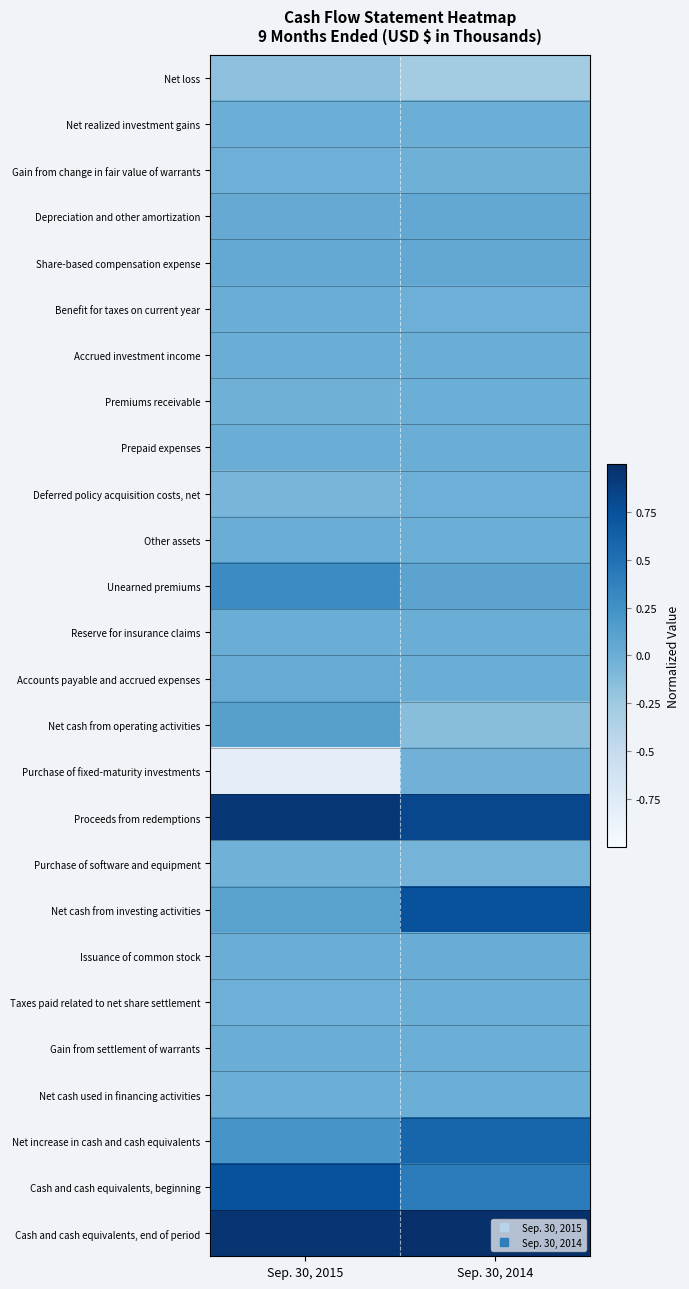

List the series in order of their peak value, lowest first.

Net loss, Purchase of fixed-maturity investments, Purchase of software and equipment, Deferred policy acquisition costs, net, Gain from change in fair value of warrants, Taxes paid related to net share settlement, Premiums receivable, Net realized investment gains, Net cash used in financing activities, Benefit for taxes on current year, Gain from settlement of warrants, Reserve for insurance claims, Prepaid expenses, Other assets, Accrued investment income, Issuance of common stock, Accounts payable and accrued expenses, Depreciation and other amortization, Share-based compensation expense, Net cash from operating activities, Unearned premiums, Net increase in cash and cash equivalents, Net cash from investing activities, Cash and cash equivalents, beginning, Proceeds from redemptions, Cash and cash equivalents, end of period